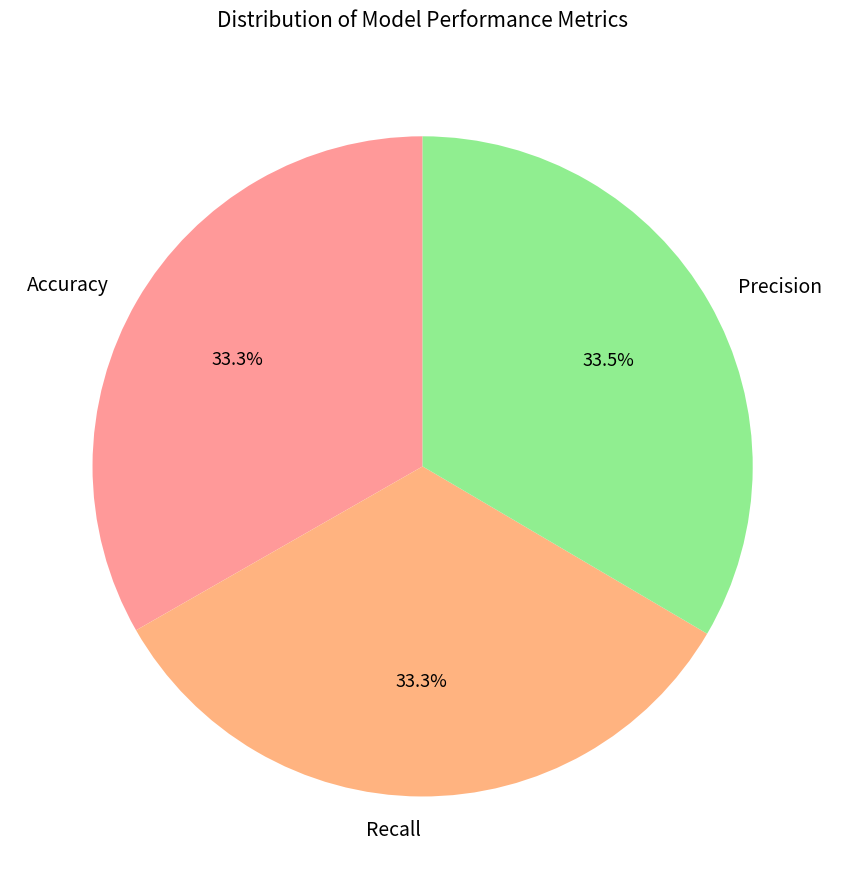

Does Recall represent more than half of the total?

No